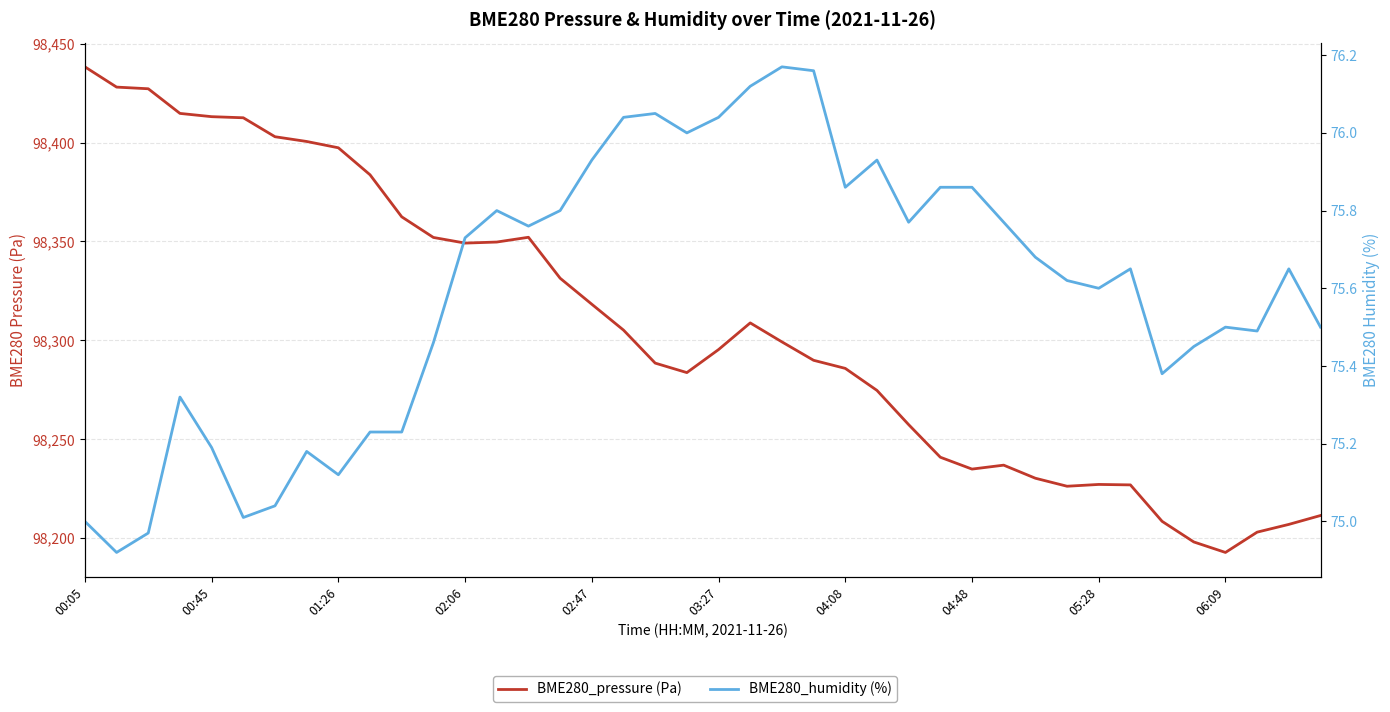

Is it true that BME280_pressure (Pa) equals 152404.6 at 25?

False